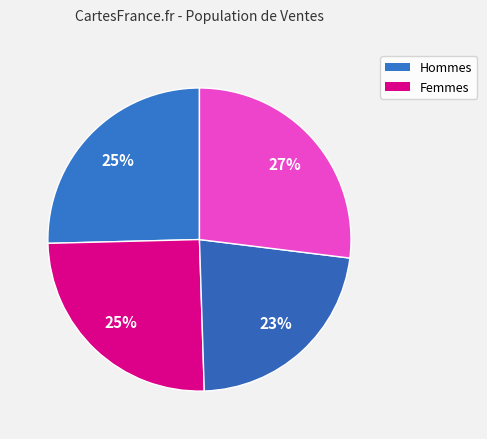

Count the number of slices in the pie.

4